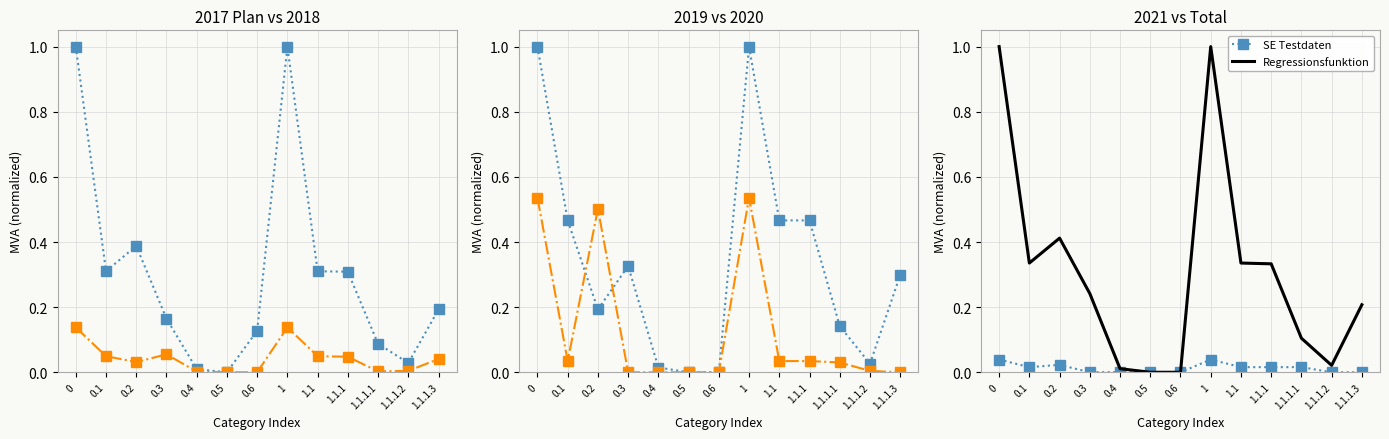

What is the difference between the SE Validierungsdaten values at 1.1.1 and 0.2?

0.5